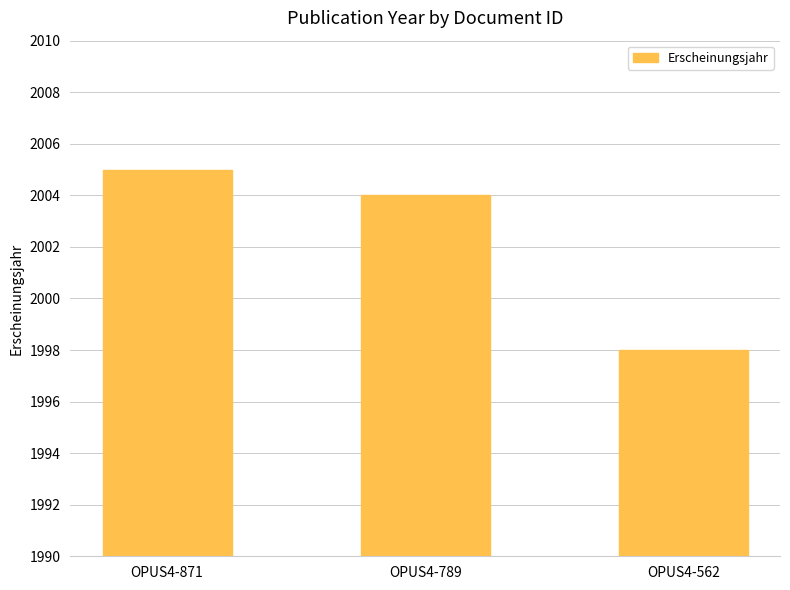

Which has a higher value, OPUS4-871 or OPUS4-562?

OPUS4-871